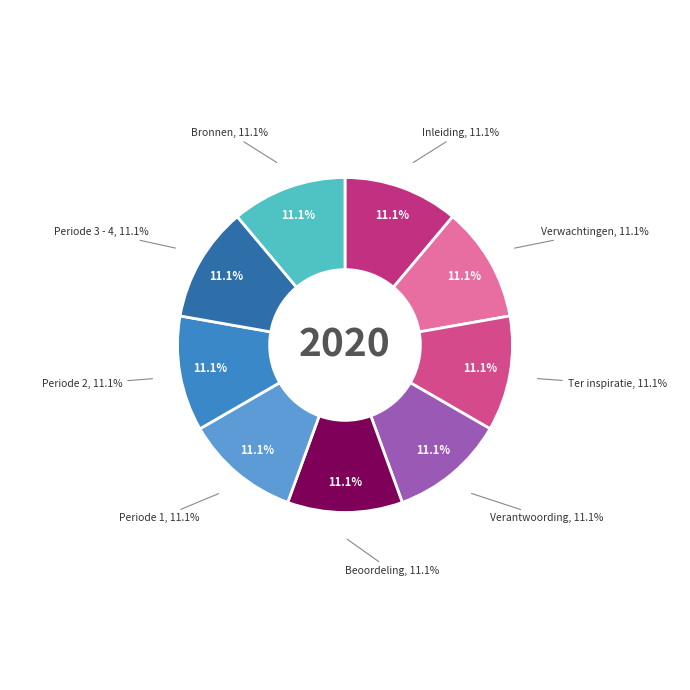

How many slices are in this pie chart?

9